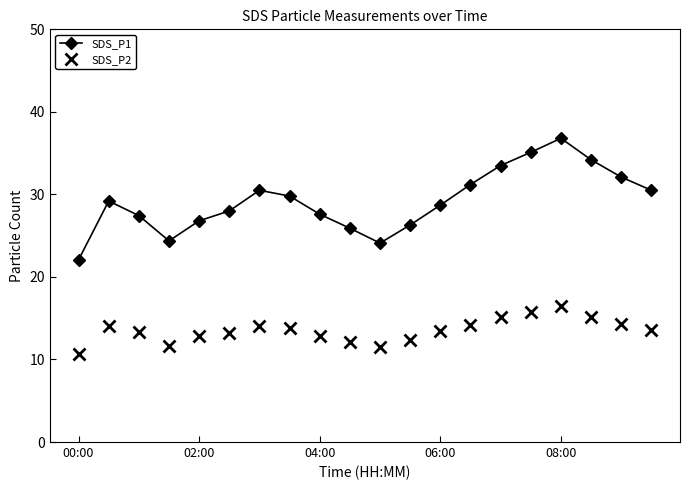

Is this an area chart (filled region under the line)?

No